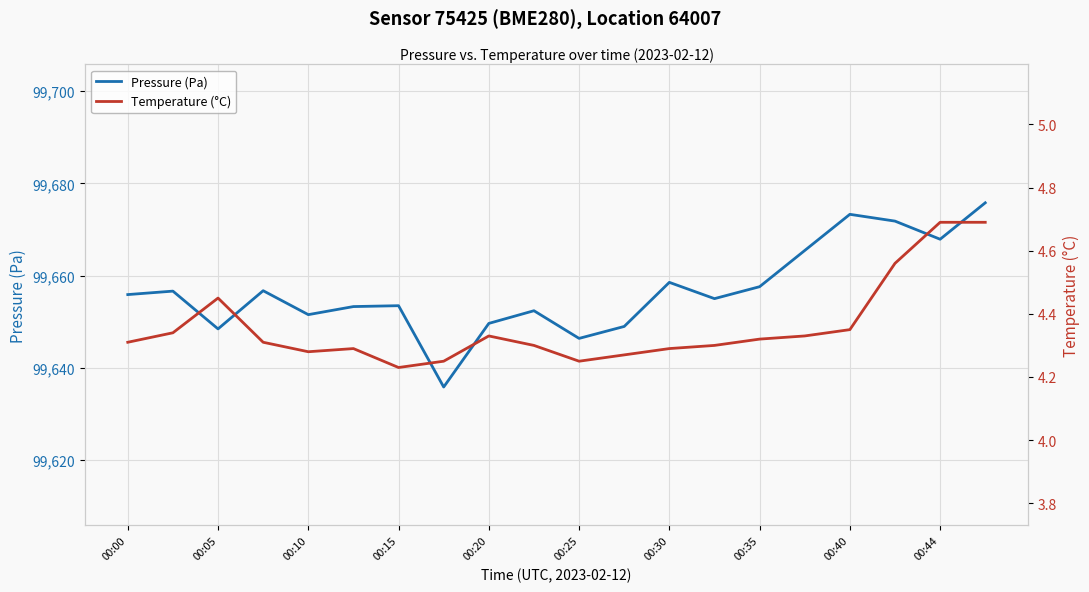

The value of Pressure (Pa) at 19 is 99675.8. True or false?

True